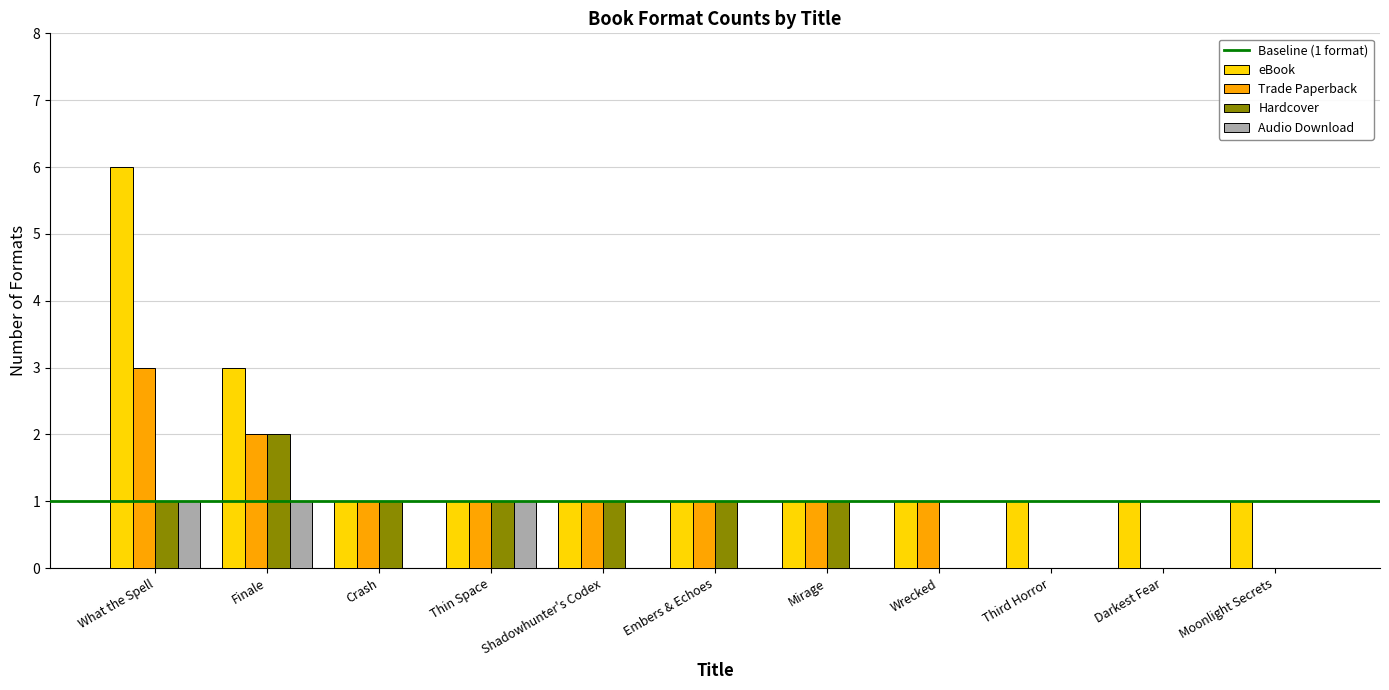

Which series has the largest range (max minus min)?

eBook